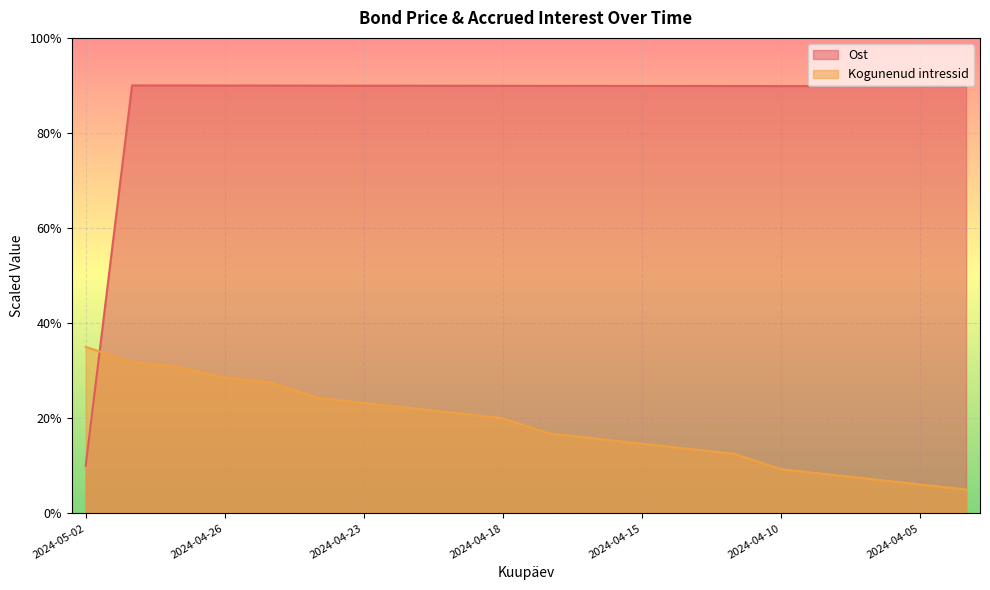

How many times do Ost and Kogunenud intressid cross each other?

1